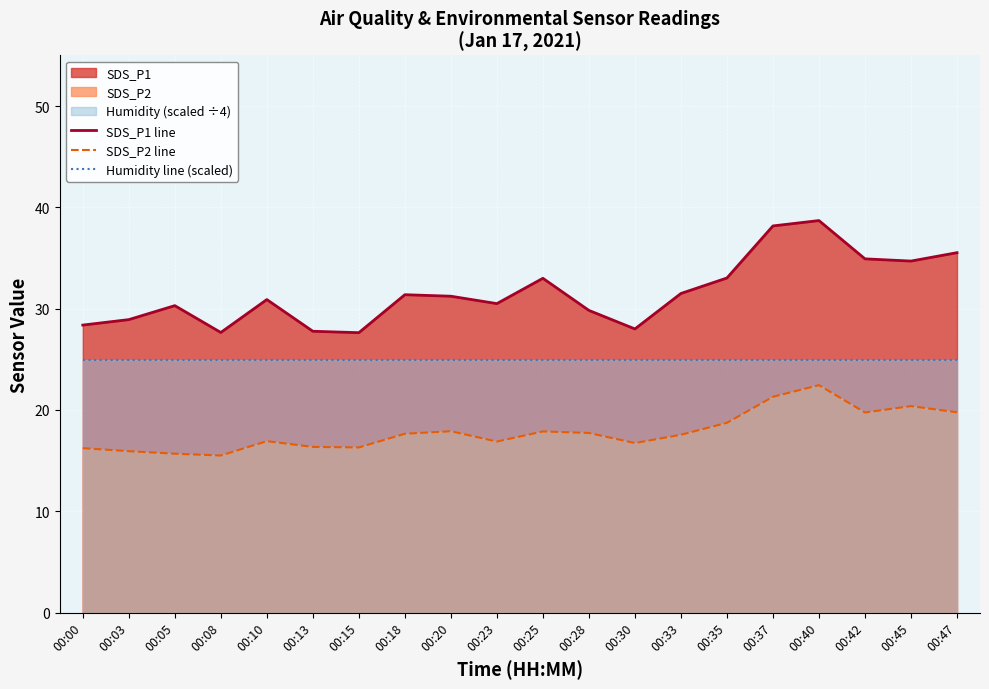

How many lines are shown in the chart?

3